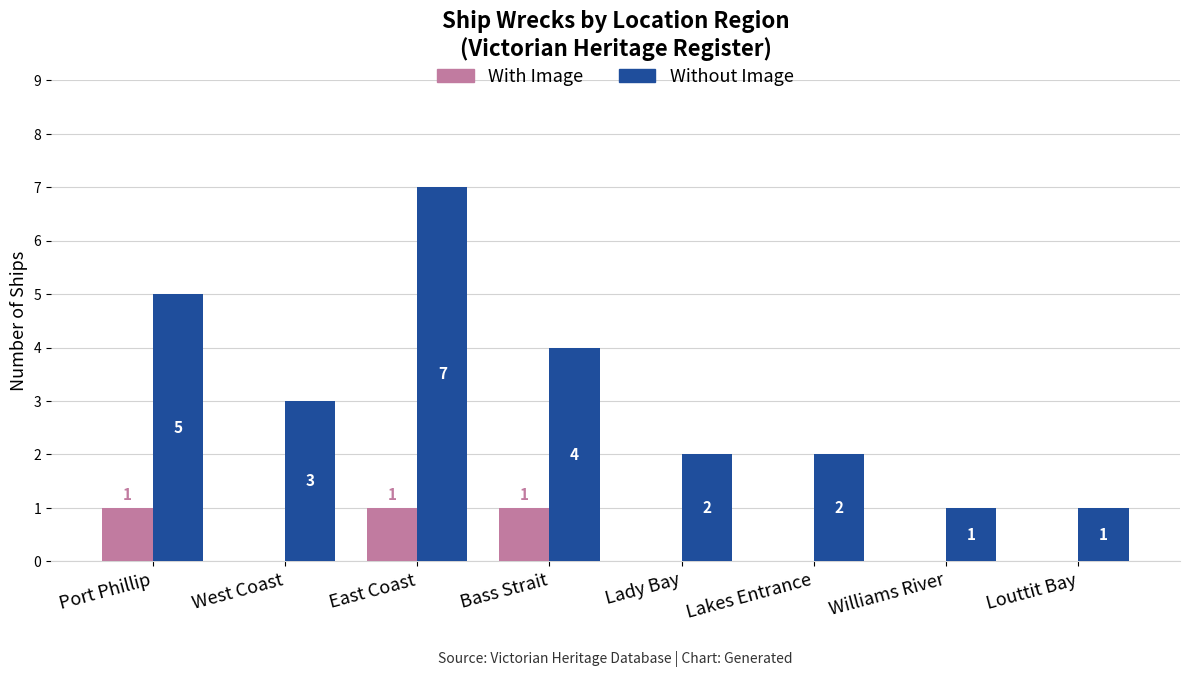

Which label corresponds to the largest value in the chart?

East Coast